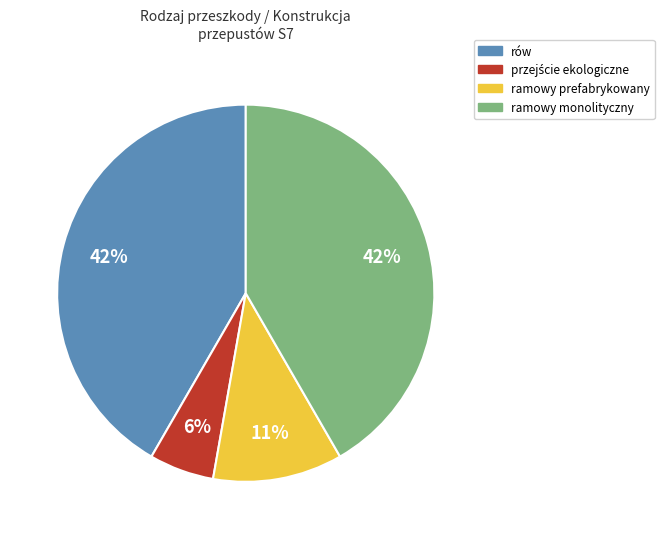

What percentage is the rów slice, to the nearest percent?

42%